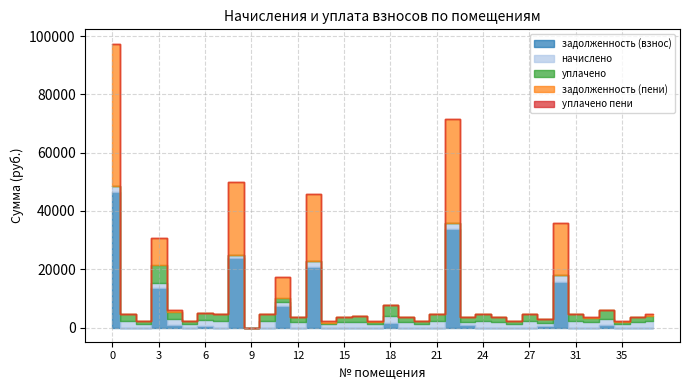

True or false: уплачено пени has a value of -42.2 at 11.

False